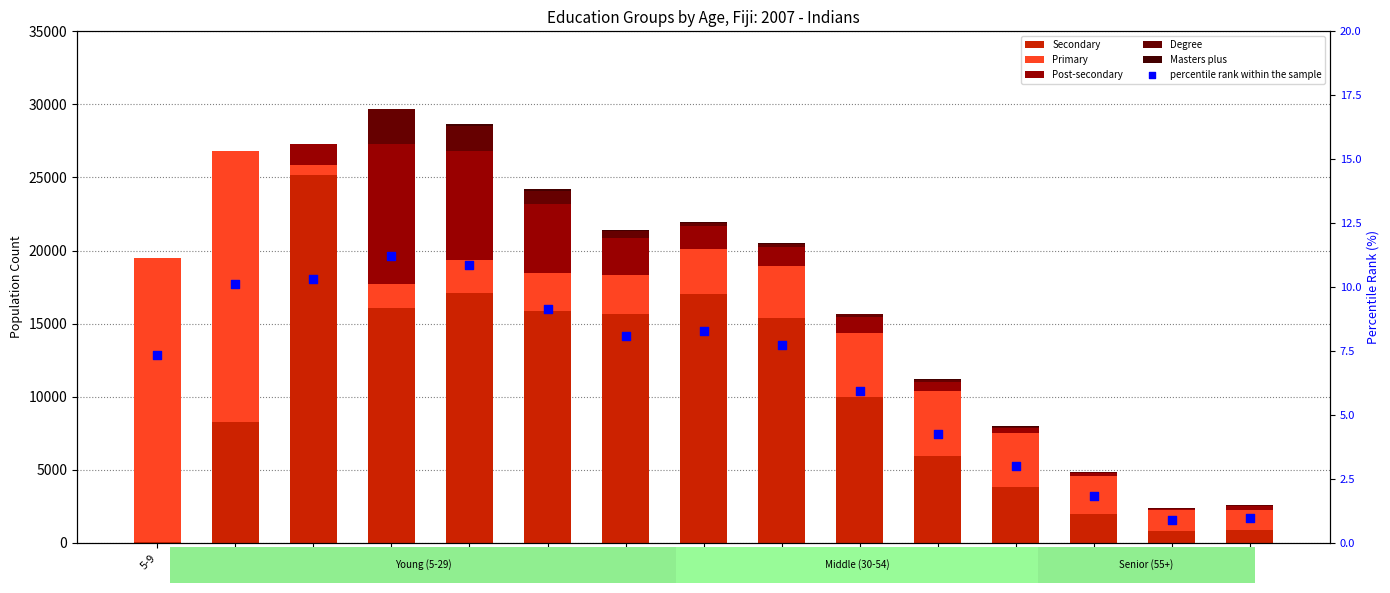

Is the value of percentile rank within the sample at 10-14 greater than the value of Degree at 5-9?

Yes